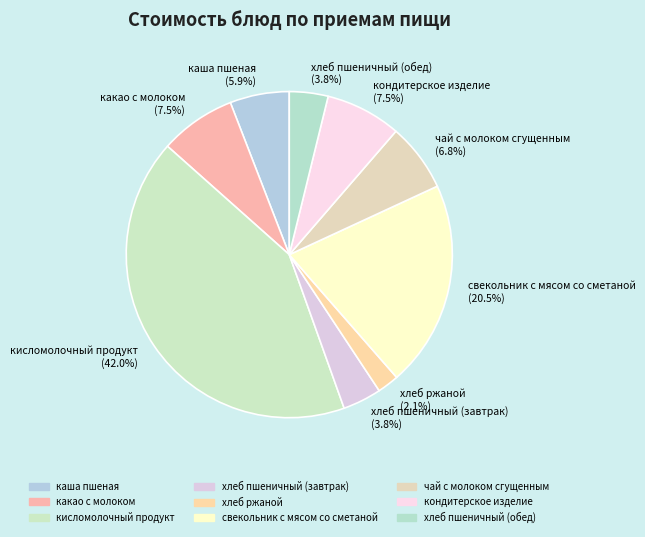

To the nearest percent, what percentage of the pie is чай с молоком сгущенным?

7%